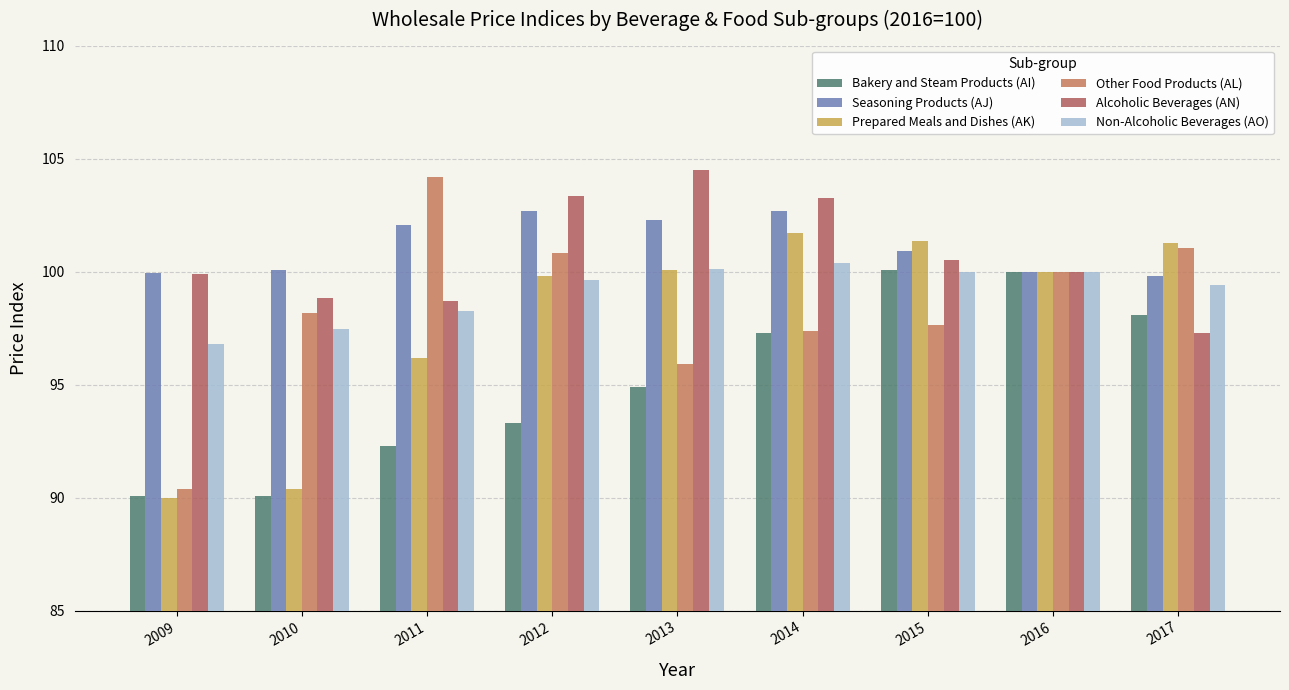

What is the difference between the highest and lowest values at 2011?

11.9